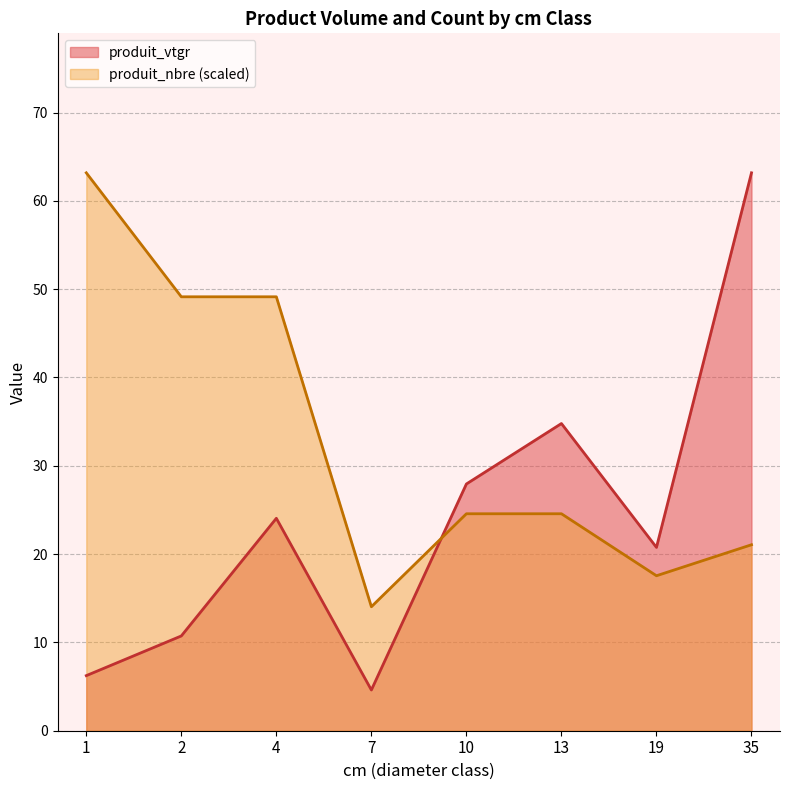

The value of produit_vtgr at 1 is 10.7. True or false?

False